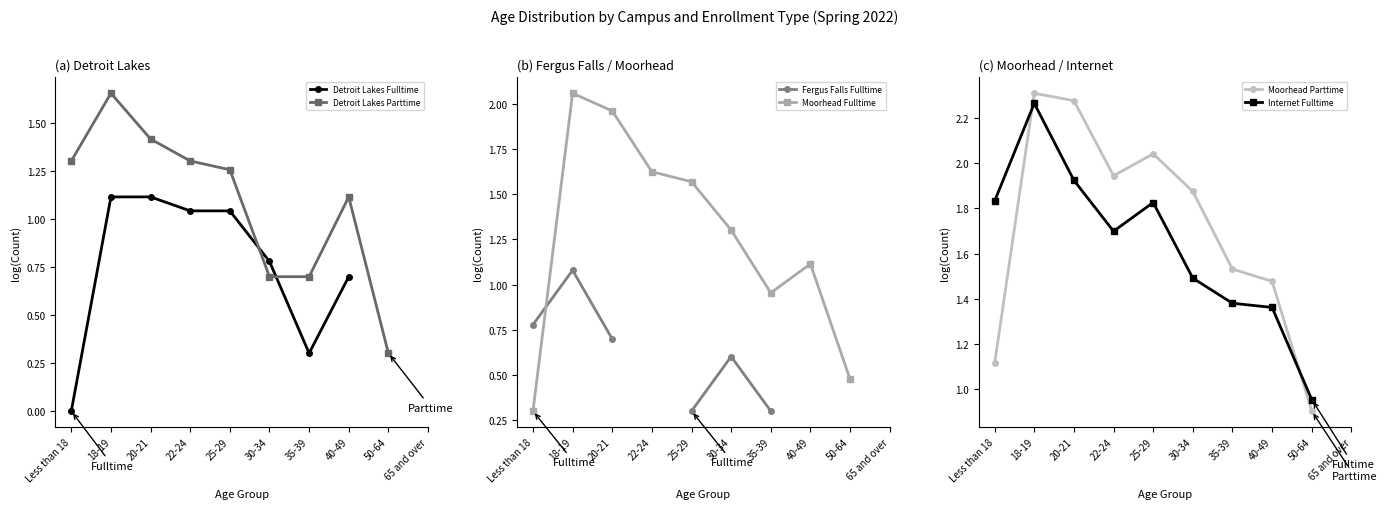

Where is Internet Fulltime nearest to the value 1?

50-64